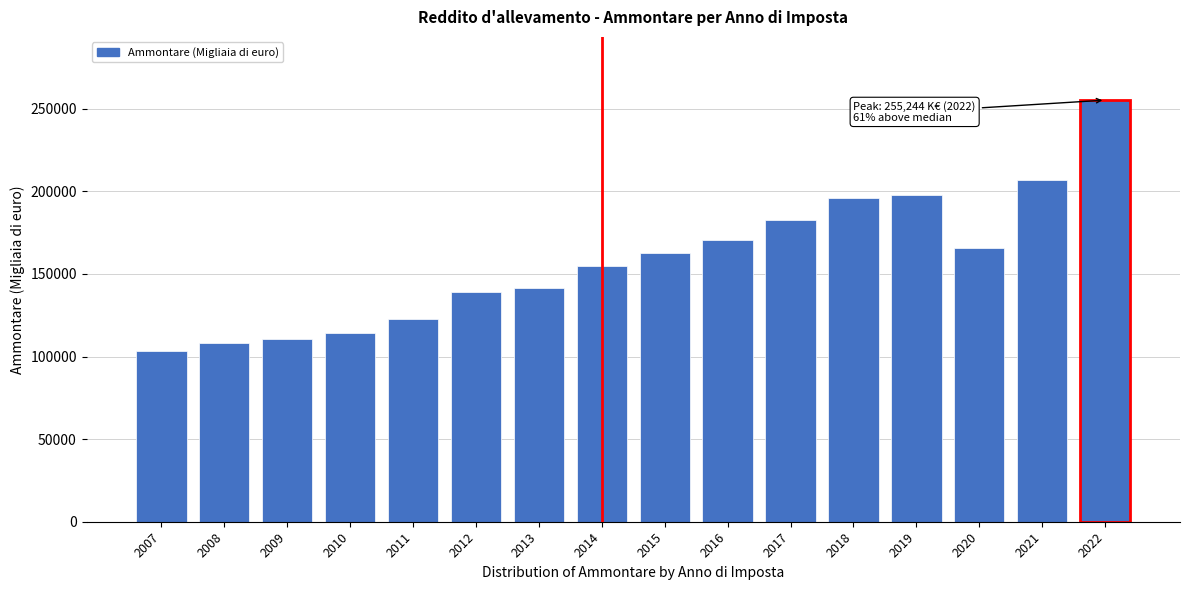

Reading left to right, what are all the values shown in this chart?

2007=103256.5	2008=108308.4	2009=110476.2	2010=114353.3	2011=123005.0	2012=139211.9	2013=141304.0	2014=154597.0	2015=162734.0	2016=170812.0	2017=182946.0	2018=196047.0	2019=197972.0	2020=165614.0	2021=206683.0	2022=255244.0